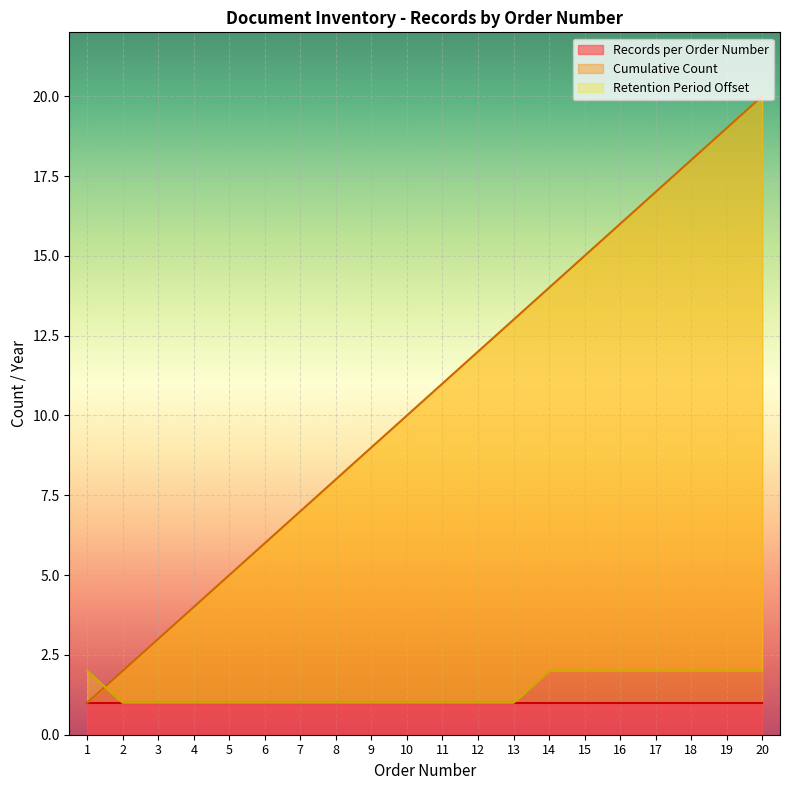

The Cumulative Count series shows 8 at 8. True or false?

True